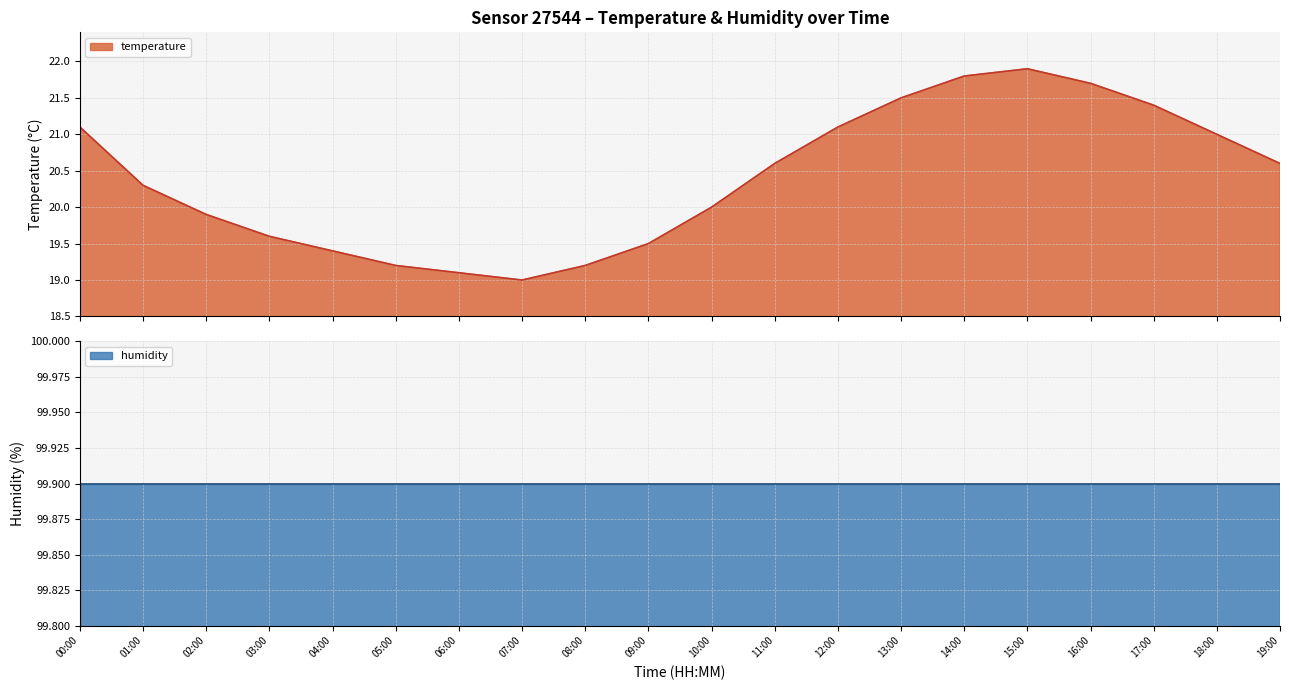

Reading right to left, what are all the values shown in this chart?

20.6	21.0	21.4	21.7	21.9	21.8	21.5	21.1	20.6	20.0	19.5	19.2	19.0	19.1	19.2	19.4	19.6	19.9	20.3	21.1